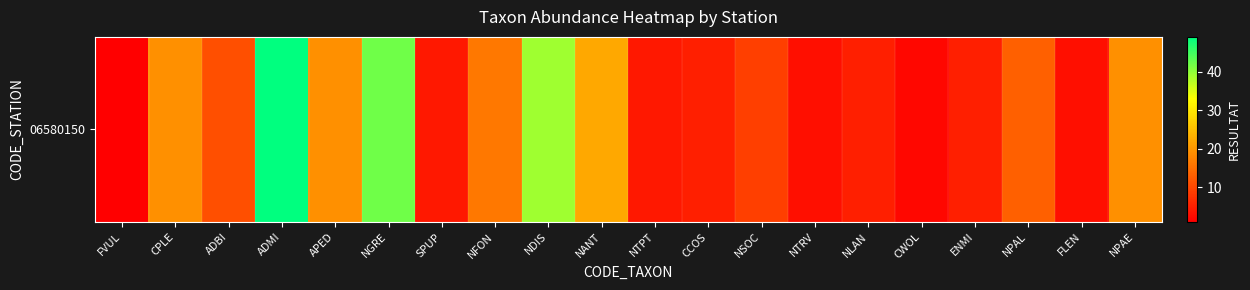

List the labels in order of value, smallest first.

FVUL, CWOL, NTRV, FLEN, SPUP, NTPT, CCOS, NLAN, ENMI, NSOC, ADBI, NPAL, NFON, CPLE, APED, NPAE, NANT, NDIS, NGRE, ADMI